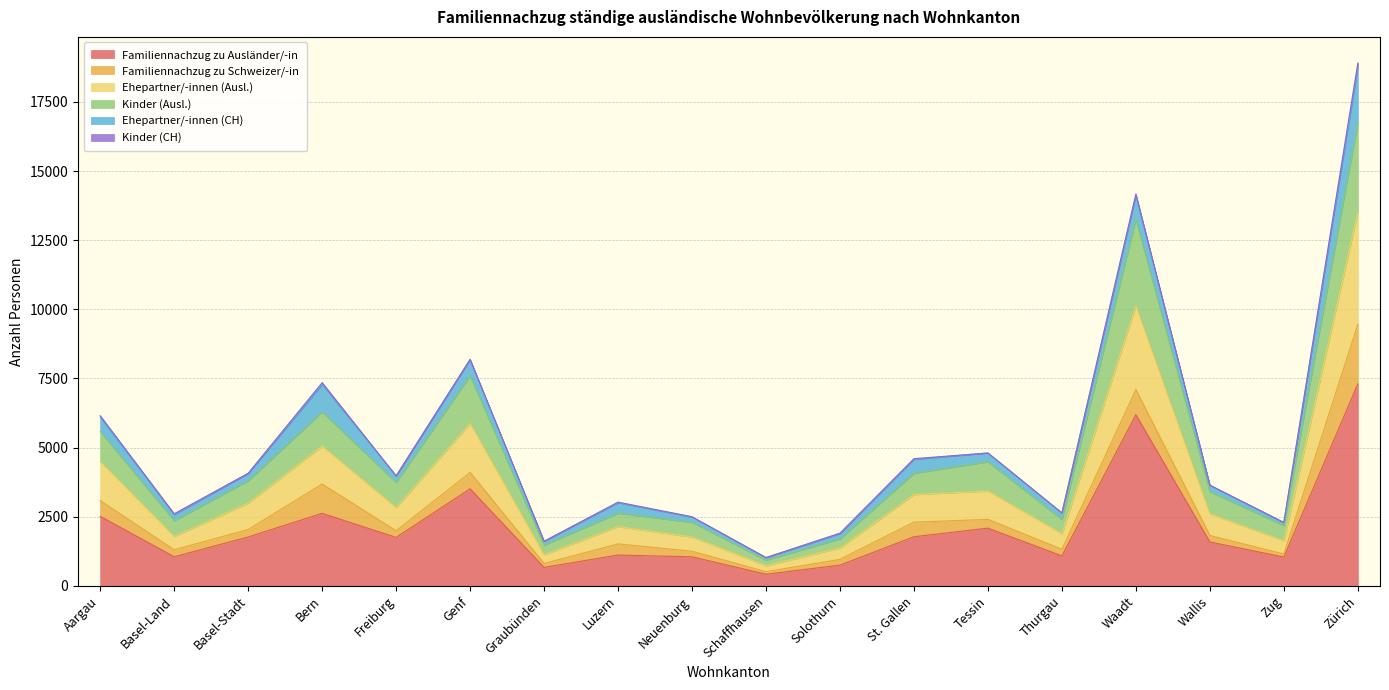

What is the minimum value for Familiennachzug zu Ausländer/-in?

418